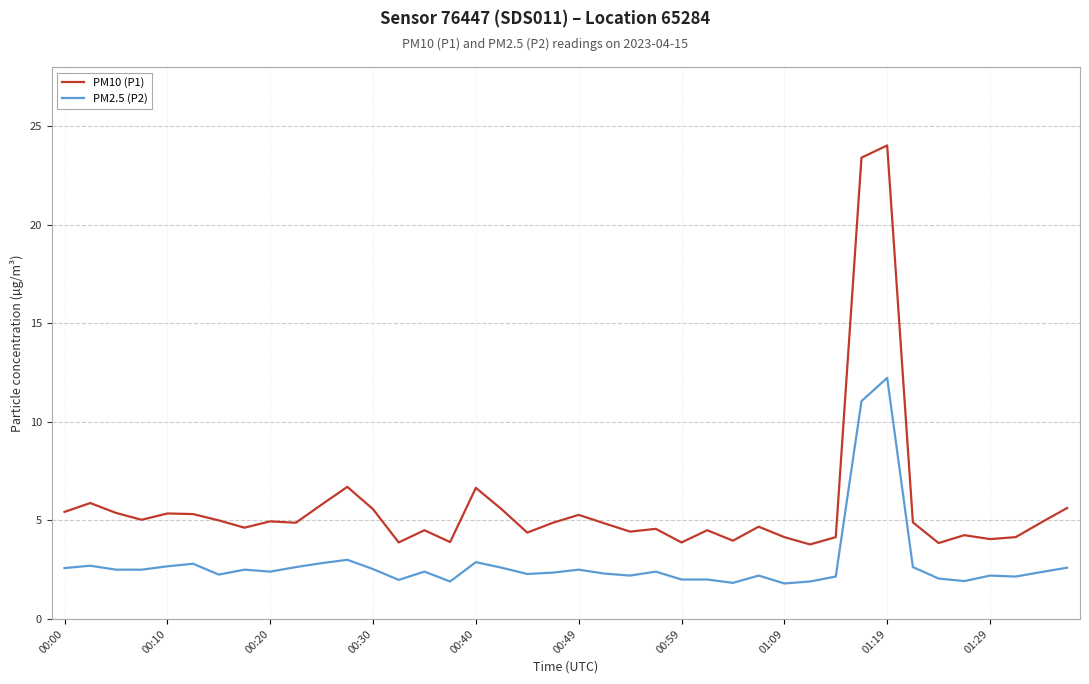

Which series has the widest spread of values?

PM10 (P1)